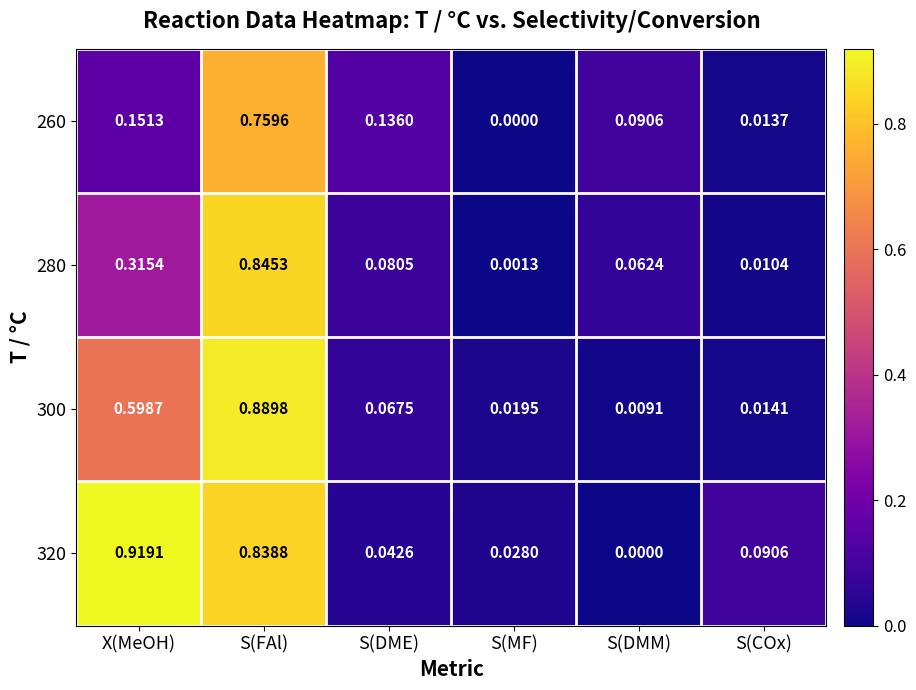

List the series in order of their peak value, highest first.

320, 300, 280, 260